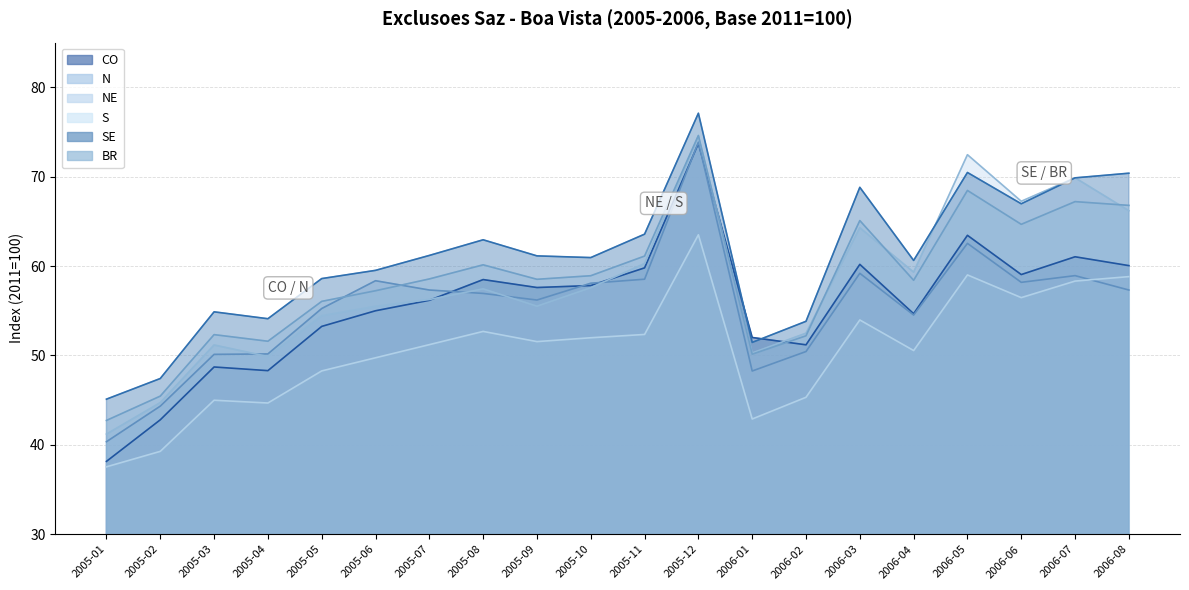

What position from the left is 2005-11?

11